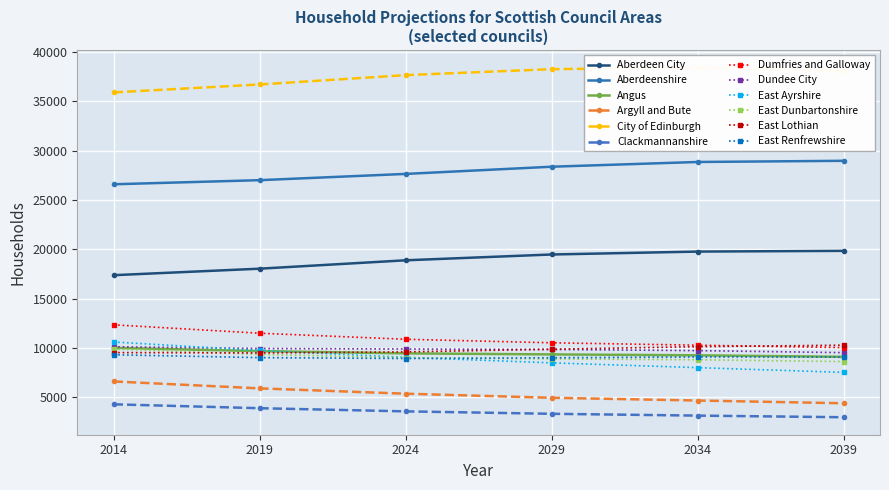

True or false: Argyll and Bute and East Lothian cross at least once.

False